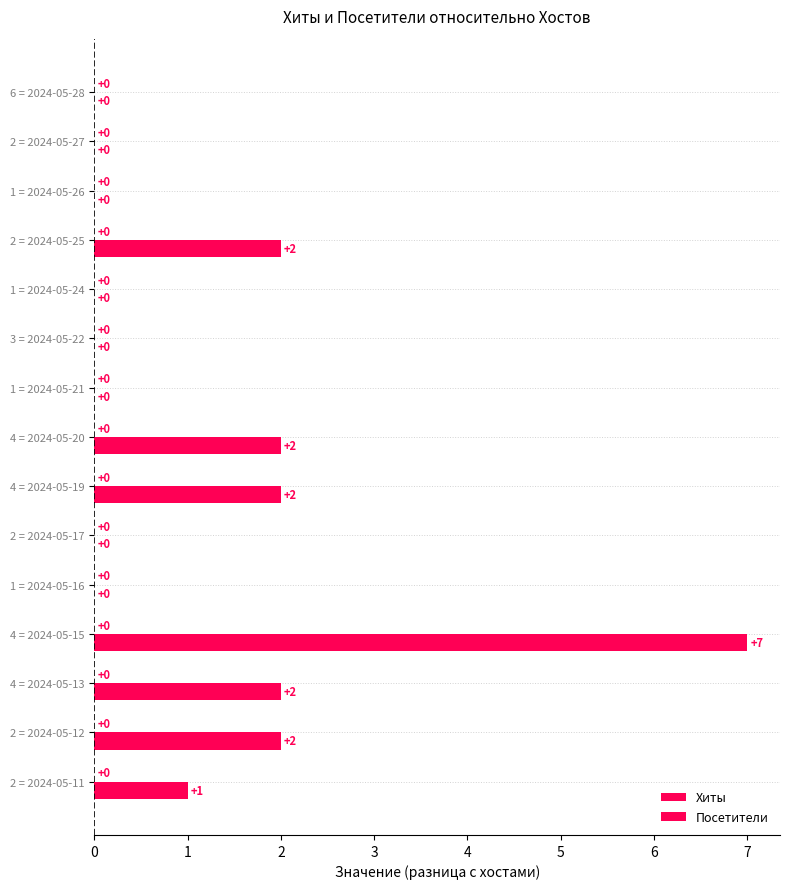

Are the bars horizontal?

Yes